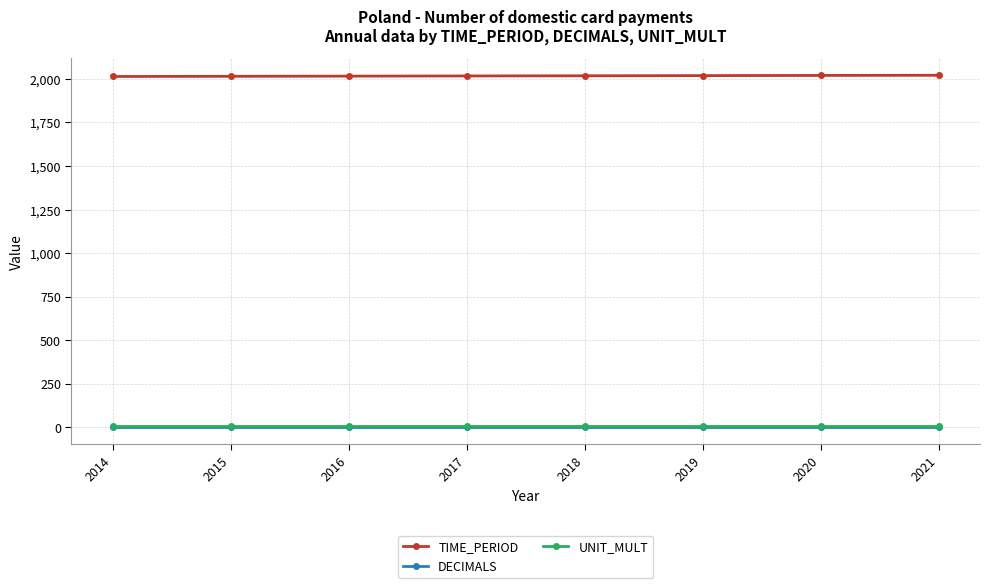

The DECIMALS series shows 3 at 2021. True or false?

True